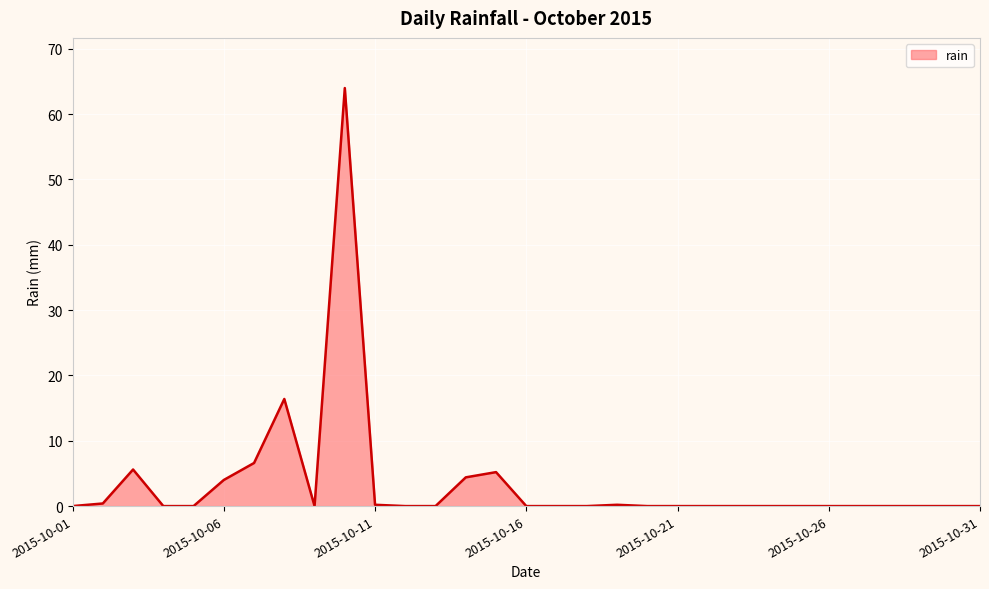

What is the sum of all values?

107.0